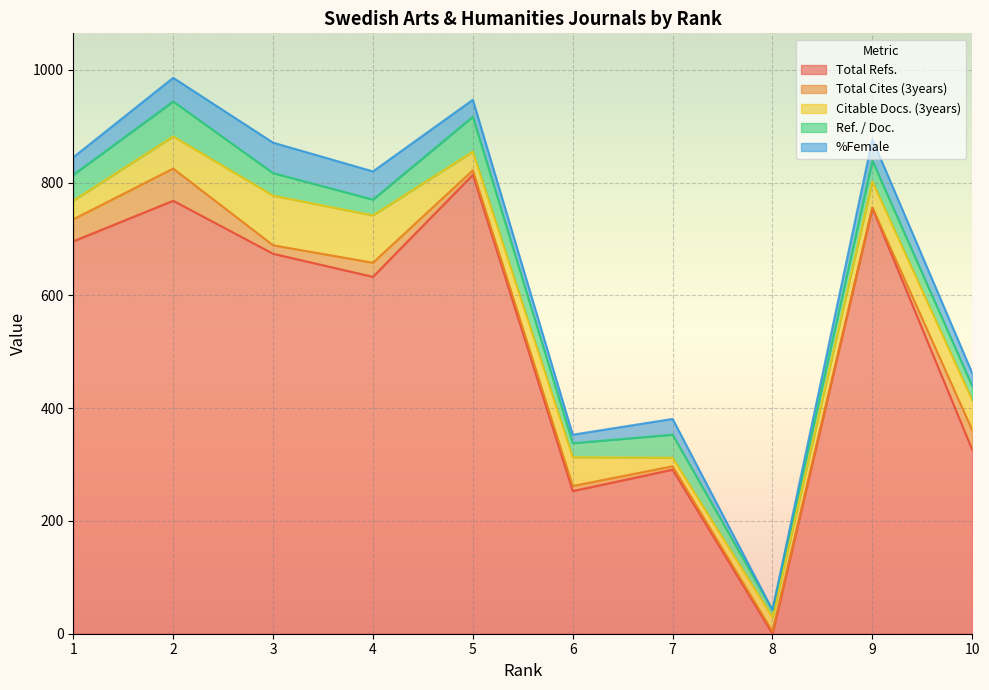

What is the lowest value of the Ref. / Doc. series?

13